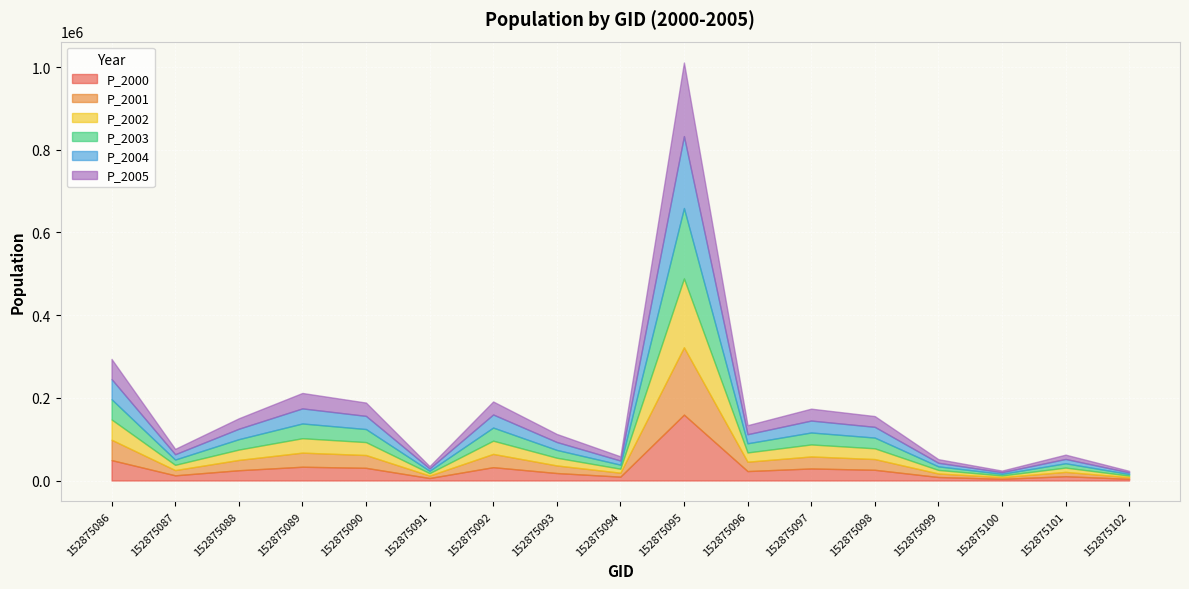

Reading left to right, what are all the values shown in this chart?

P_2000: 49411.0	12550.8	24847.6	33333.8	30689.0	6039.8	32274.9	18104.8	9365.1	159374.9	22840.5	29156.0	25940.8	8488.9	4108.8	10441.0	4007.7
P_2001: 49249.7	12631.6	24941.1	34094.7	30978.1	5938.0	32108.5	18366.5	9513.4	162925.9	22621.2	29079.4	25955.9	8533.8	4064.7	10434.5	3962.6
P_2002: 49089.0	12713.0	25035.0	34873.0	31270.0	5838.0	31943.0	18632.0	9664.0	166556.0	22404.0	29003.0	25971.0	8579.0	4021.0	10428.0	3918.0
P_2003: 48928.8	12794.9	25129.2	35669.0	31564.6	5739.6	31778.3	18901.3	9817.0	170267.0	22188.9	28926.8	25986.1	8624.4	3977.8	10421.5	3873.9
P_2004: 48769.1	12877.3	25223.9	36483.2	31862.0	5642.9	31614.5	19174.6	9972.4	174060.6	21975.9	28850.8	26001.2	8670.0	3935.0	10415.0	3830.4
P_2005: 48610.0	12960.2	25318.8	37316.0	32162.2	5547.9	31451.5	19451.8	10130.3	177938.8	21764.9	28775.0	26016.3	8715.9	3892.7	10408.5	3787.3